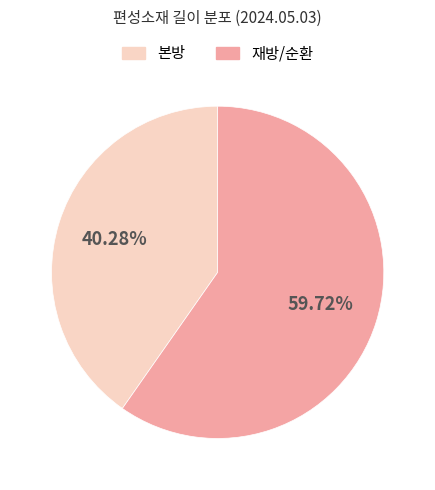

To the nearest percent, what is the difference between the largest and smallest slice percentages?

19%